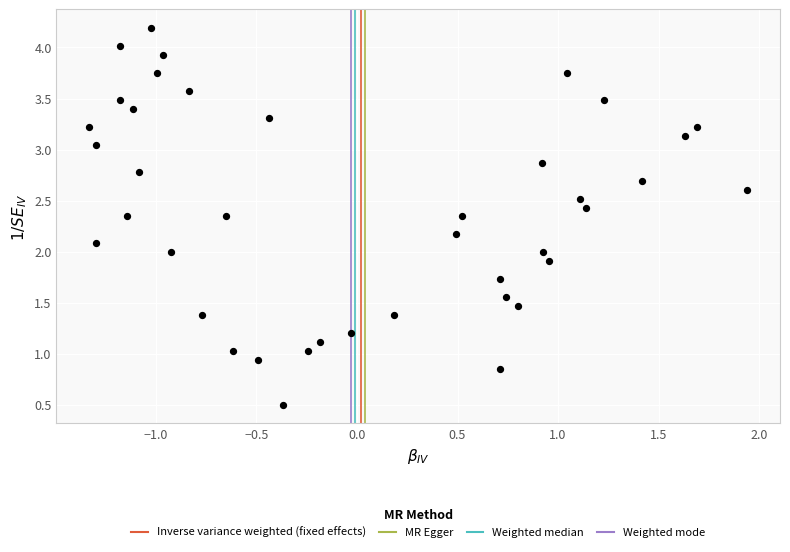

How many points are shown in the scatter plot?

40